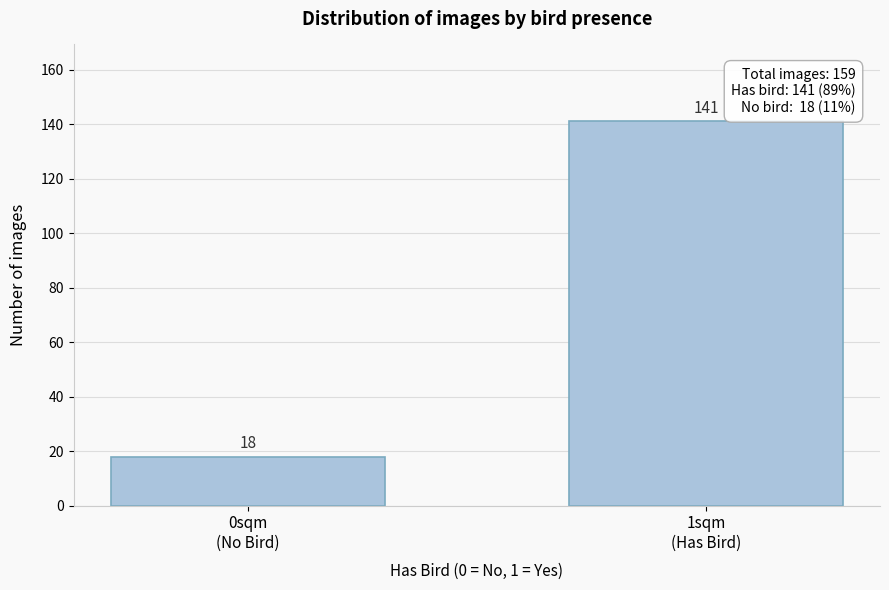

Reading left to right, list all the values displayed in this chart.

18	141